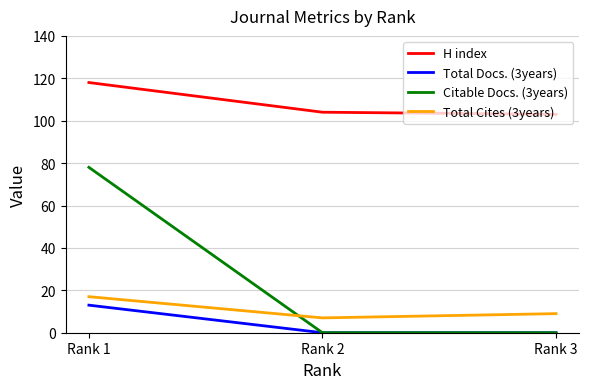

Which series changed the most between Rank 1 and Rank 2?

Citable Docs. (3years)